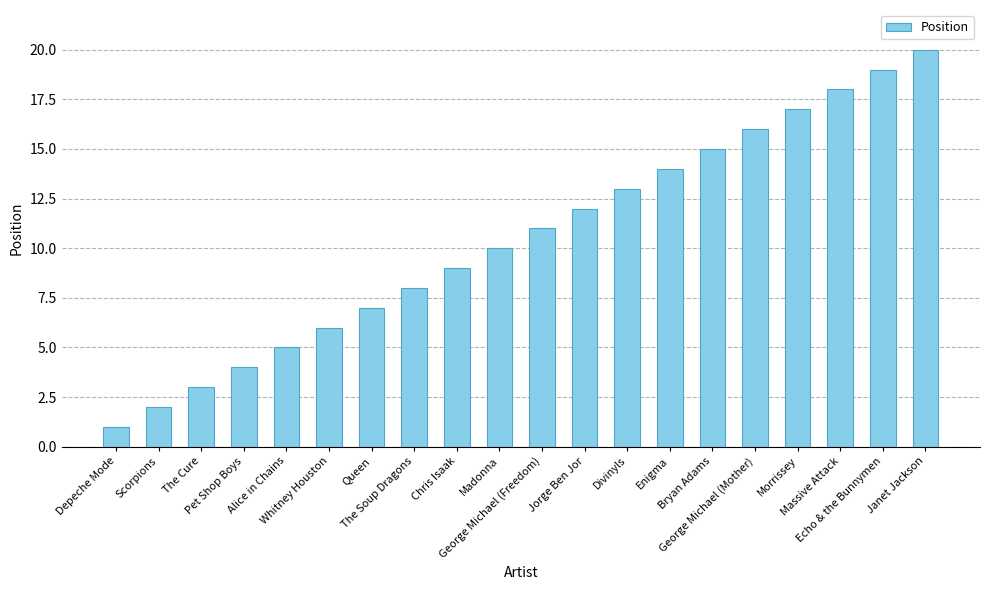

What is the label of the 16th bar from the left?

George Michael (Mother)